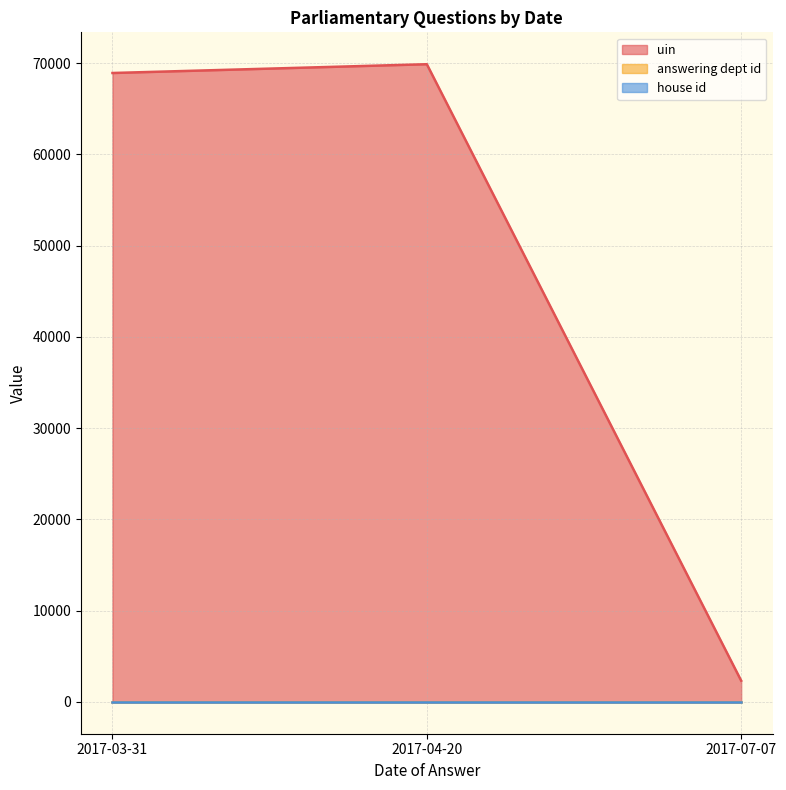

What is the average value of the answering dept id series?

27